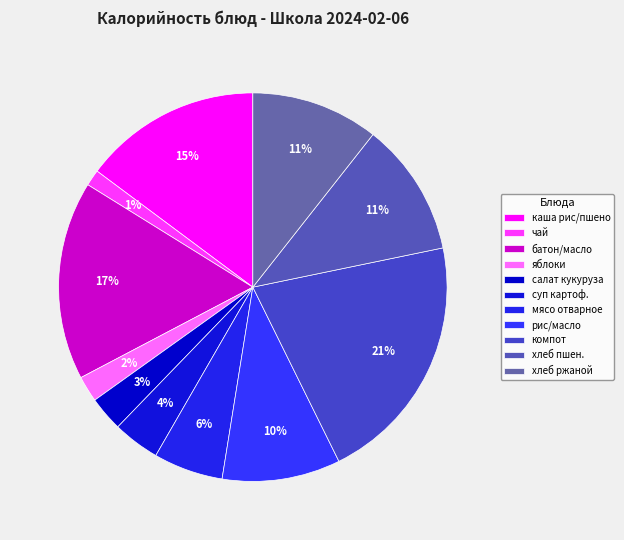

Count the number of slices in the pie.

11